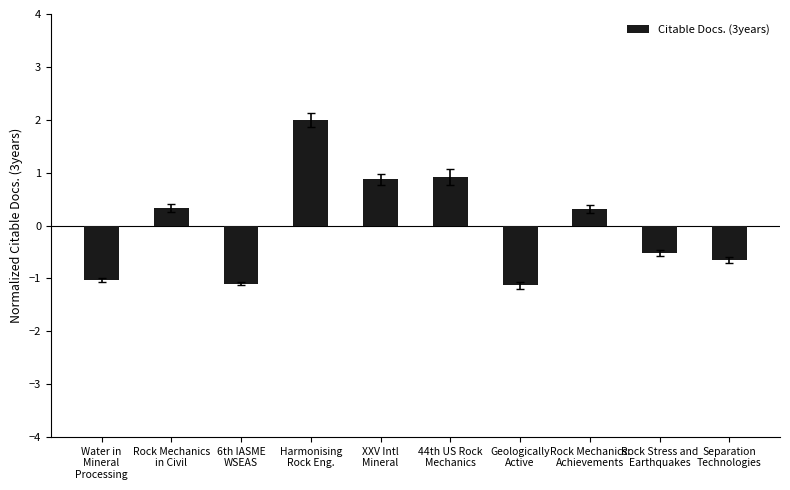

What is the minimum value shown in the chart?

-1.1